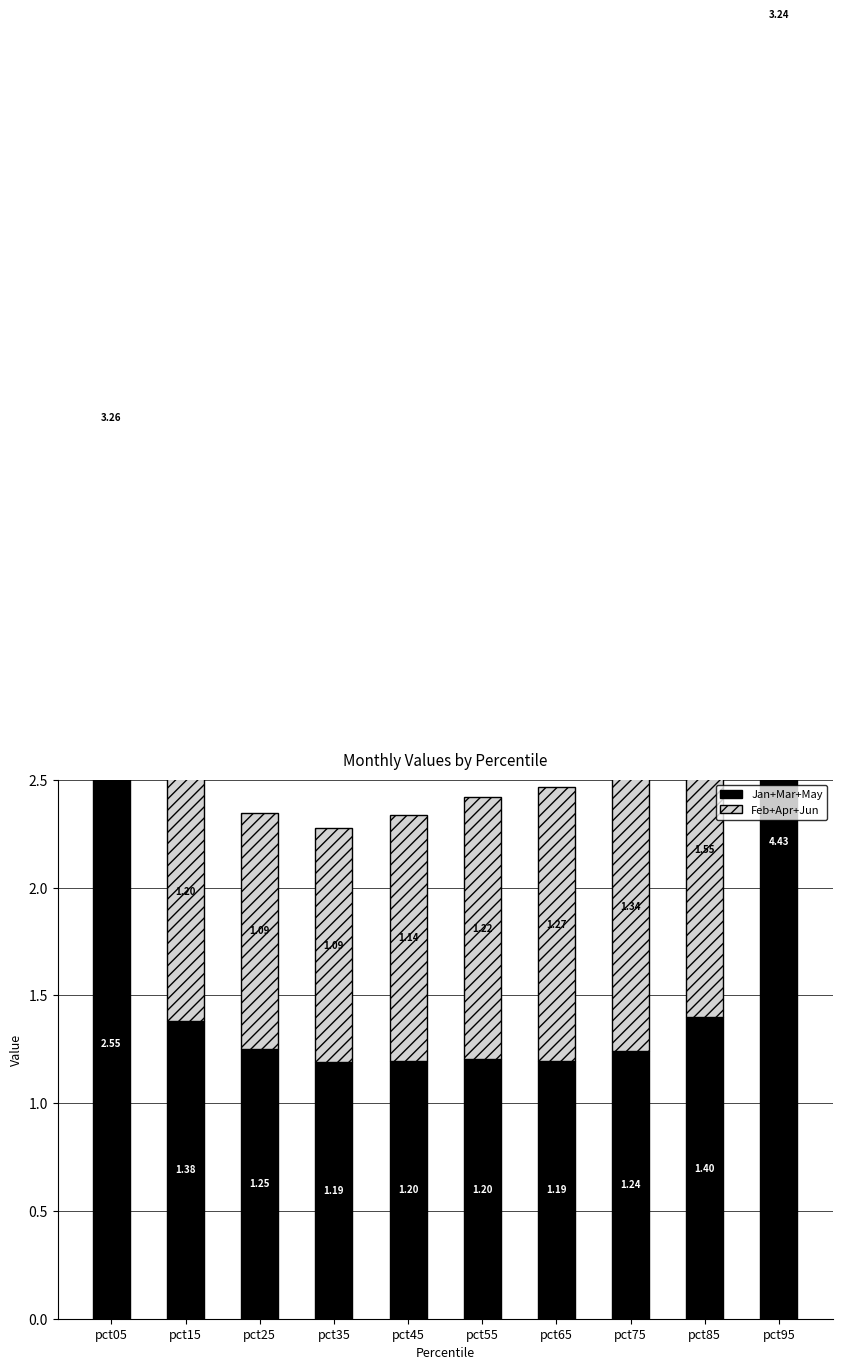

Reading left to right, what are all the values shown in this chart?

Jan+Mar+May: 2.5	1.4	1.3	1.2	1.2	1.2	1.2	1.2	1.4	4.4
Feb+Apr+Jun: 3.3	1.2	1.1	1.1	1.1	1.2	1.3	1.3	1.6	3.2